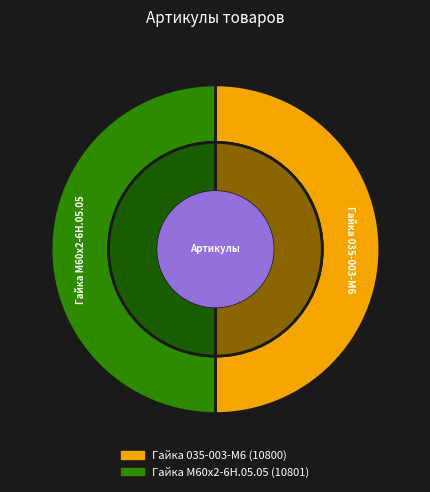

How many slices are in this pie chart?

2